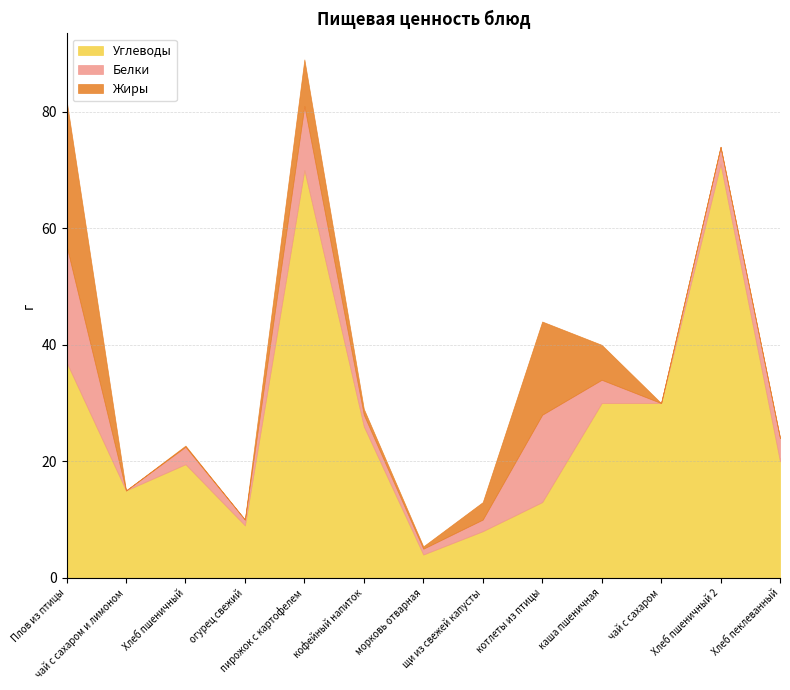

Where is the first local maximum for Белки?

Хлеб пшеничный